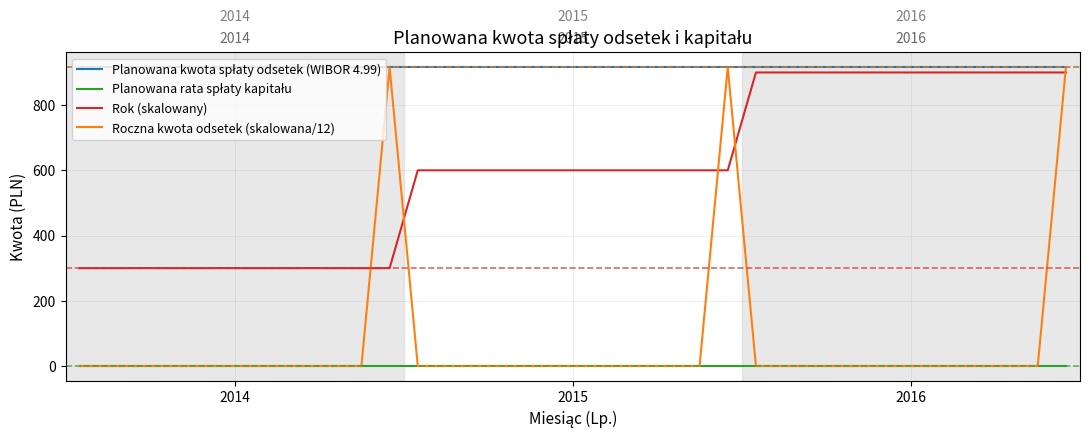

Which series has the widest spread of values?

Roczna kwota odsetek (skalowana/12)